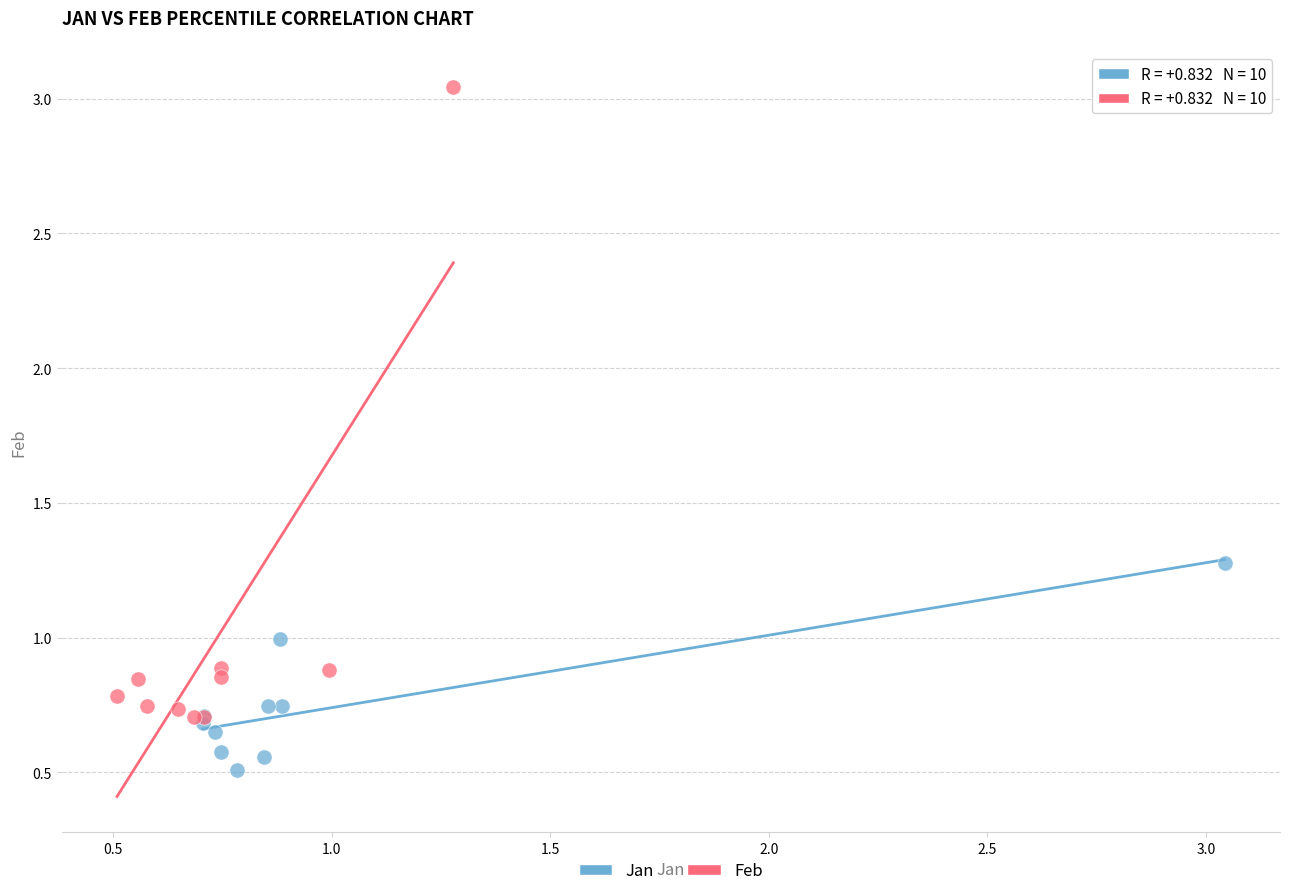

Which series reaches the maximum Y coordinate?

Feb